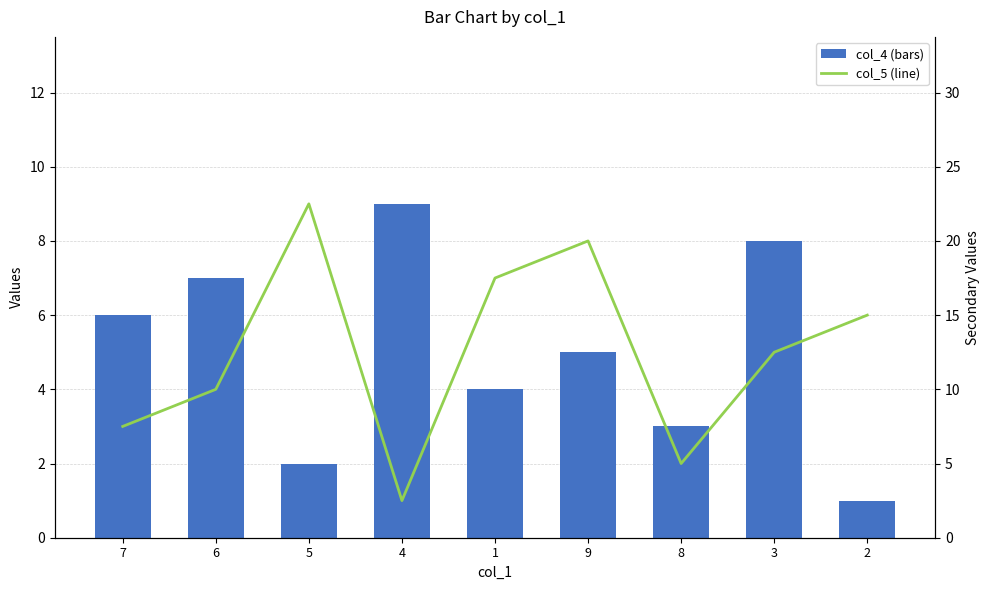

What is the difference between the col_4 values at 4 and 5?

7.0